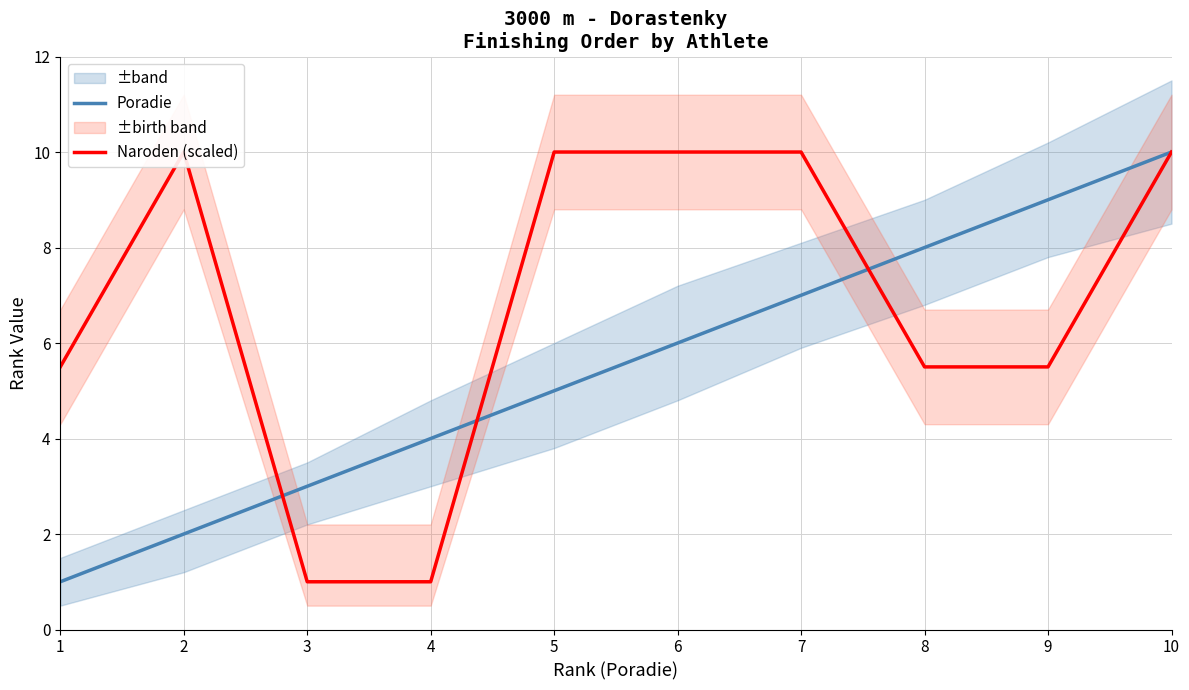

What are all the series names shown in the legend?

Poradie, Naroden (scaled)